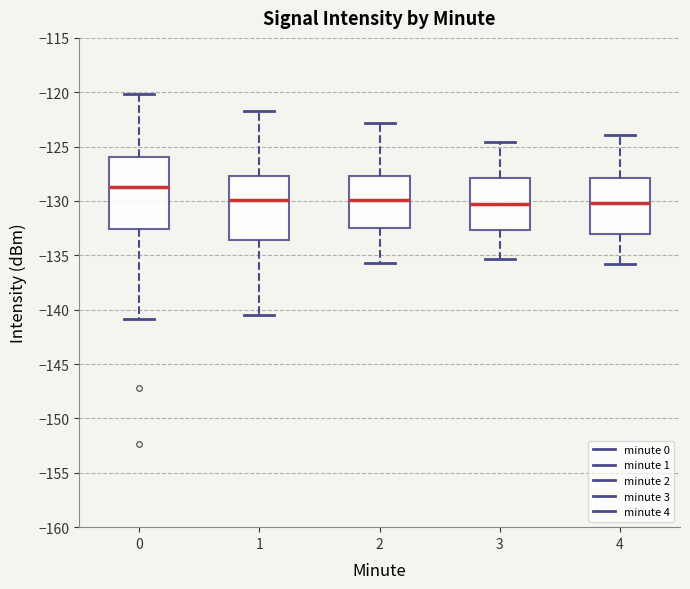

Where is the lower edge of the box at x = 3 on the y-axis? The values are not printed on the chart, so give them approximately, as read against the axis.

-132.5